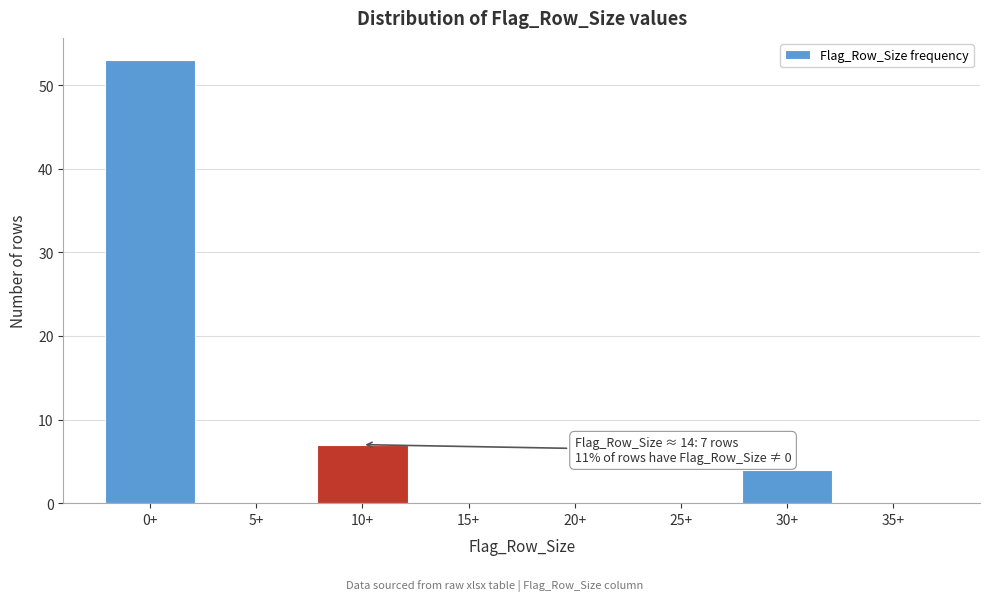

Reading right to left, extract all data points from this chart.

35+=0	30+=4	25+=0	20+=0	15+=0	10+=7	5+=0	0+=53